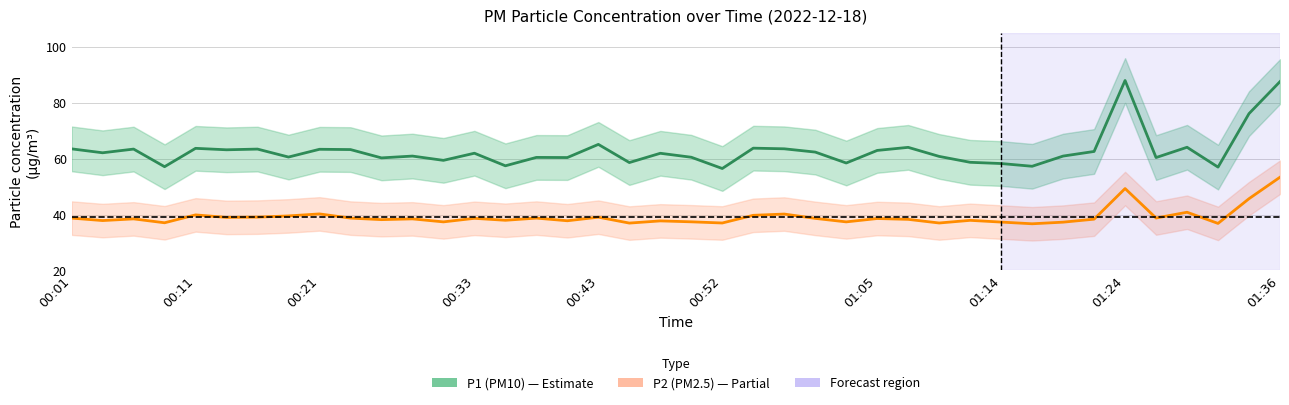

True or false: P2 (PM2.5) has more than 0 points higher than both neighbors.

True